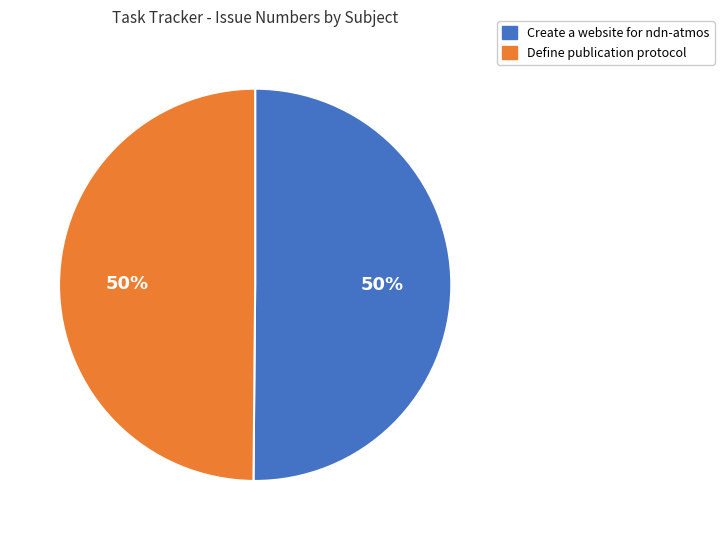

To the nearest percent, what is the combined percentage of Define publication protocol and Create a website for ndn-atmos?

100%